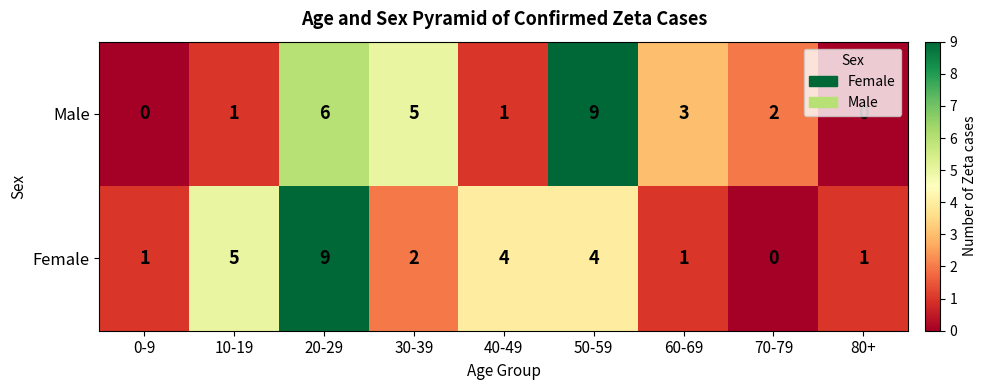

The value of Female at 40-49 is 1. True or false?

False